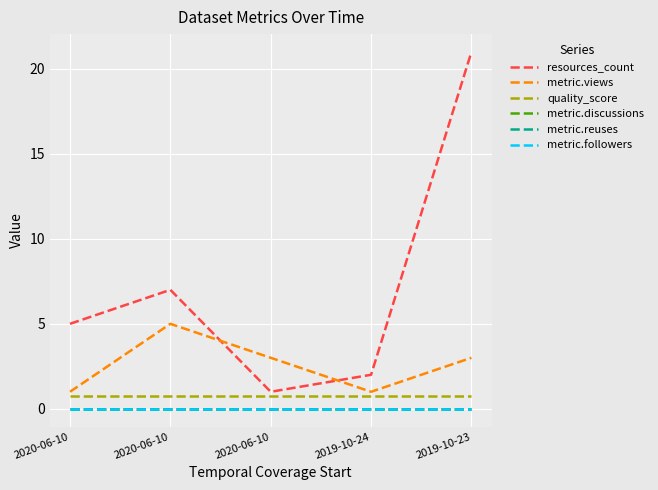

True or false: metric.reuses and metric.followers cross at least once.

False